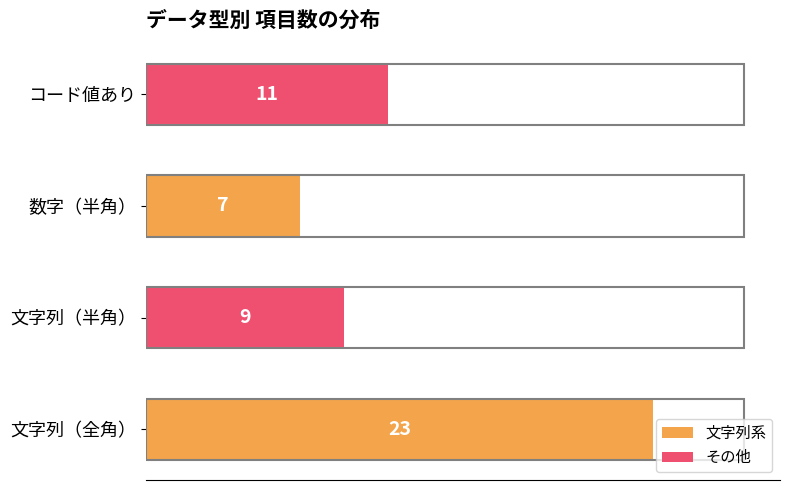

What is the value of the 文字列系 bar at the 2nd from the left?

7